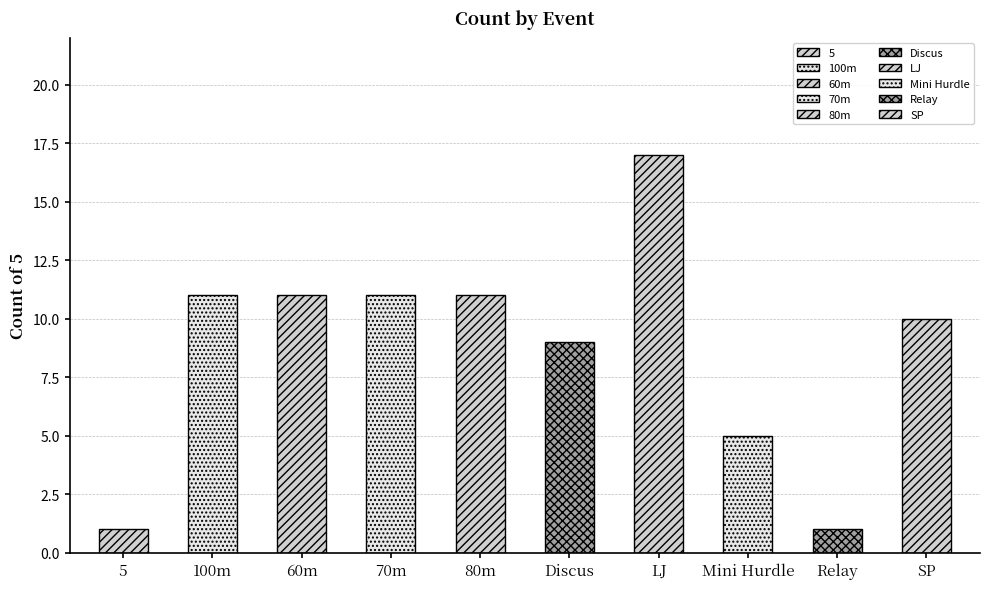

What is the average value?

9